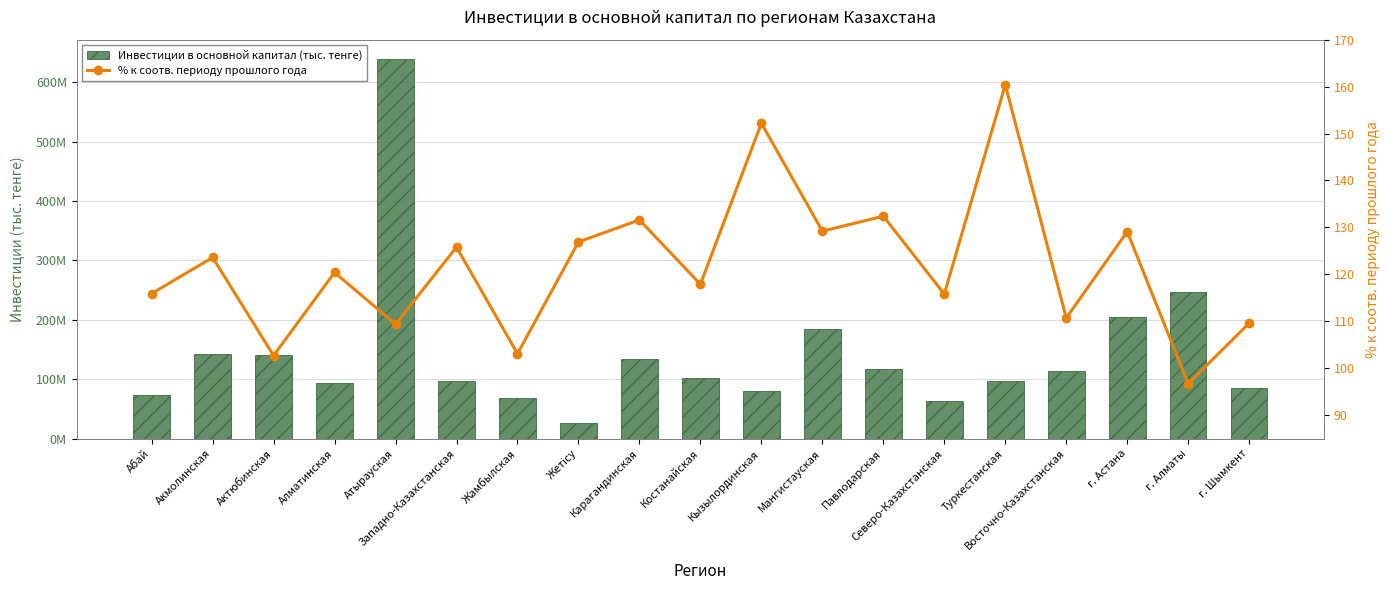

Is the value of Инвестиции в основной капитал (тыс. тенге) at Восточно-Казахстанская greater than the value of % к соотв. периоду прошлого года at Карагандинская?

Yes